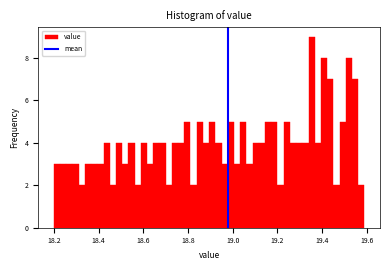

Read against the x-axis, roughly where is the centre of the tallest bar?

19.36